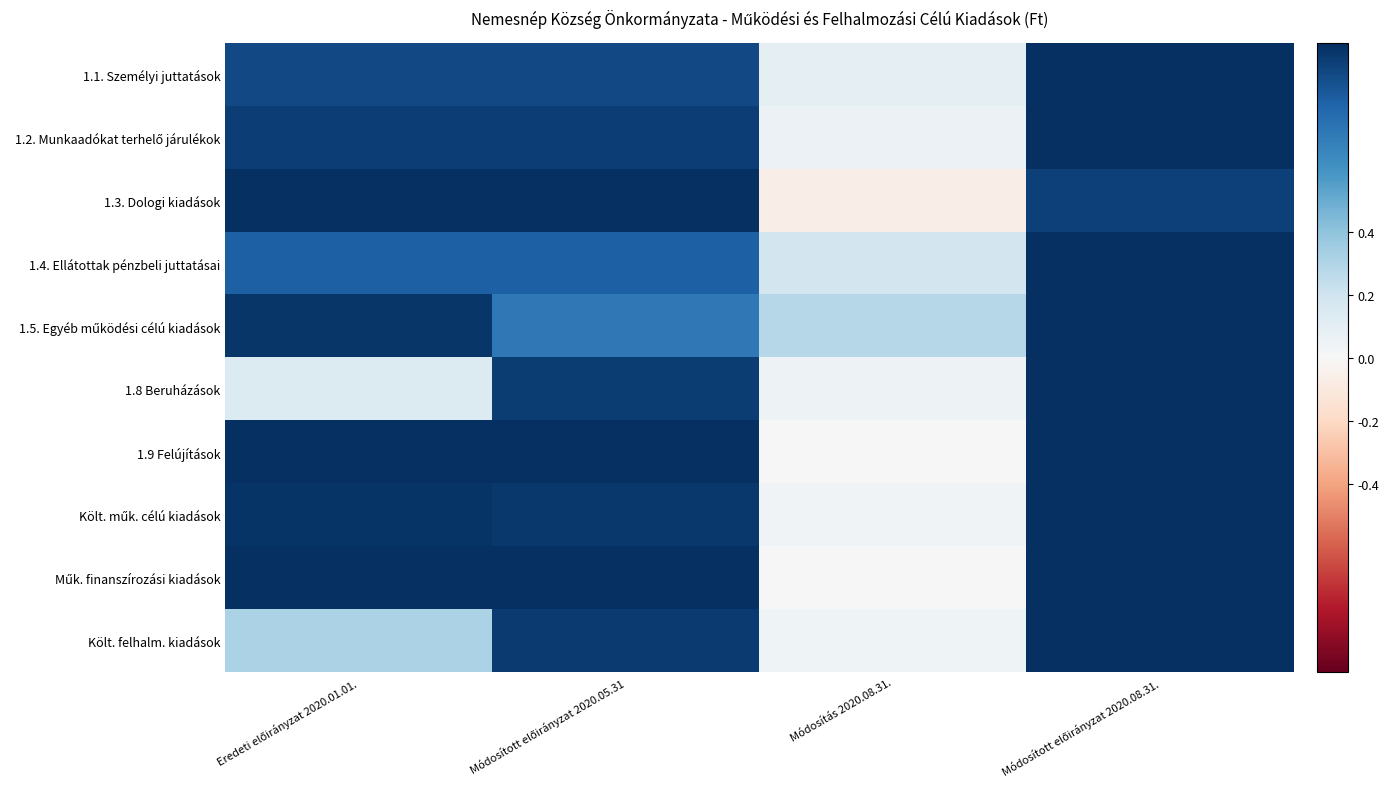

Which category has the lowest value across all series?

Módosítás 2020.08.31.